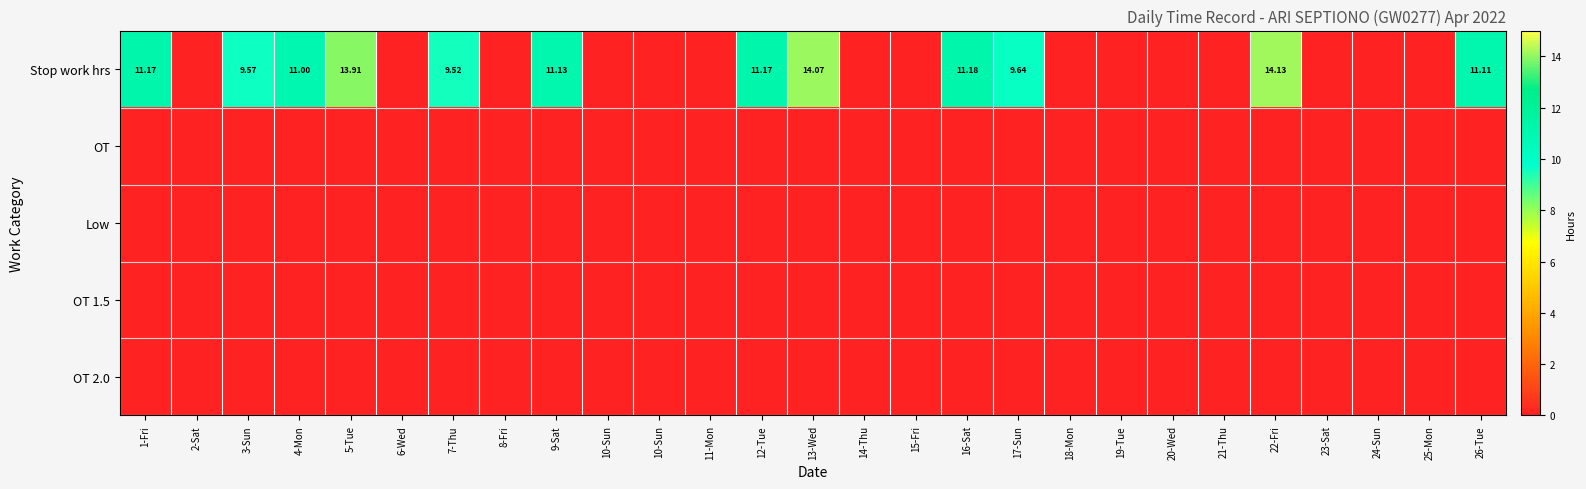

What is the difference between the maximum and minimum values in the Stop work hrs series?

14.1